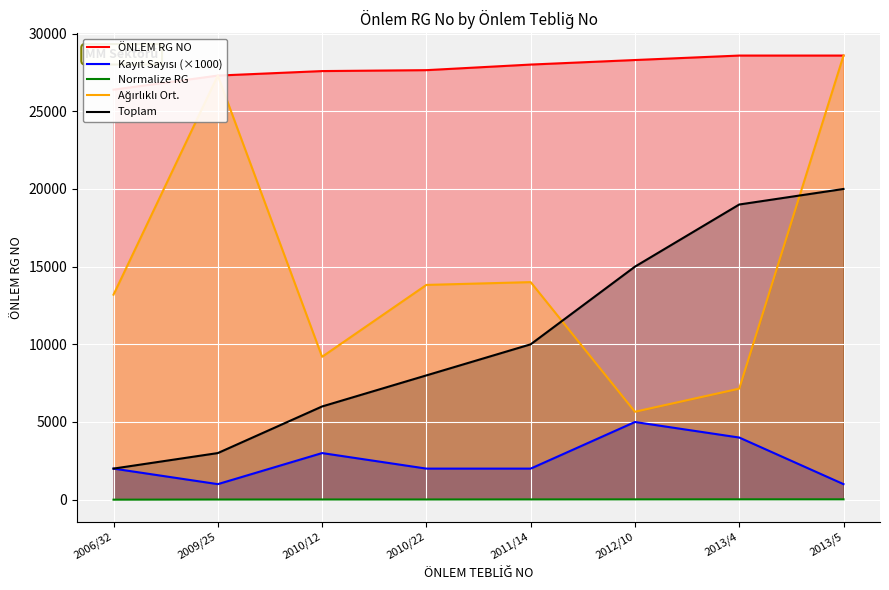

What is the label of the 4th point from the left?

2010/22